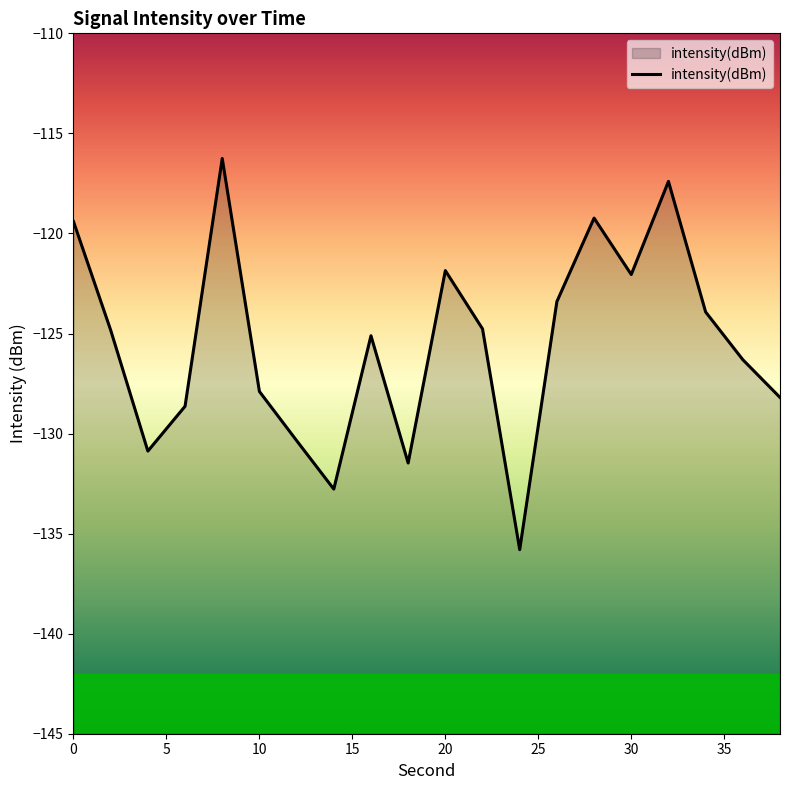

Count the number of data series in this chart.

1